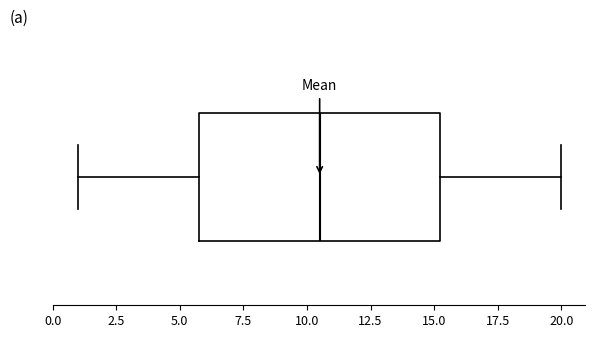

Transcribe this box plot: give where the median line is, the range the box spans, and where the two whiskers end, as read against the x-axis. The values are not printed on the chart, so give them approximately, as read against the axis.

median 10.5, box 6.0 to 15.5, whiskers 1.0 to 20.0